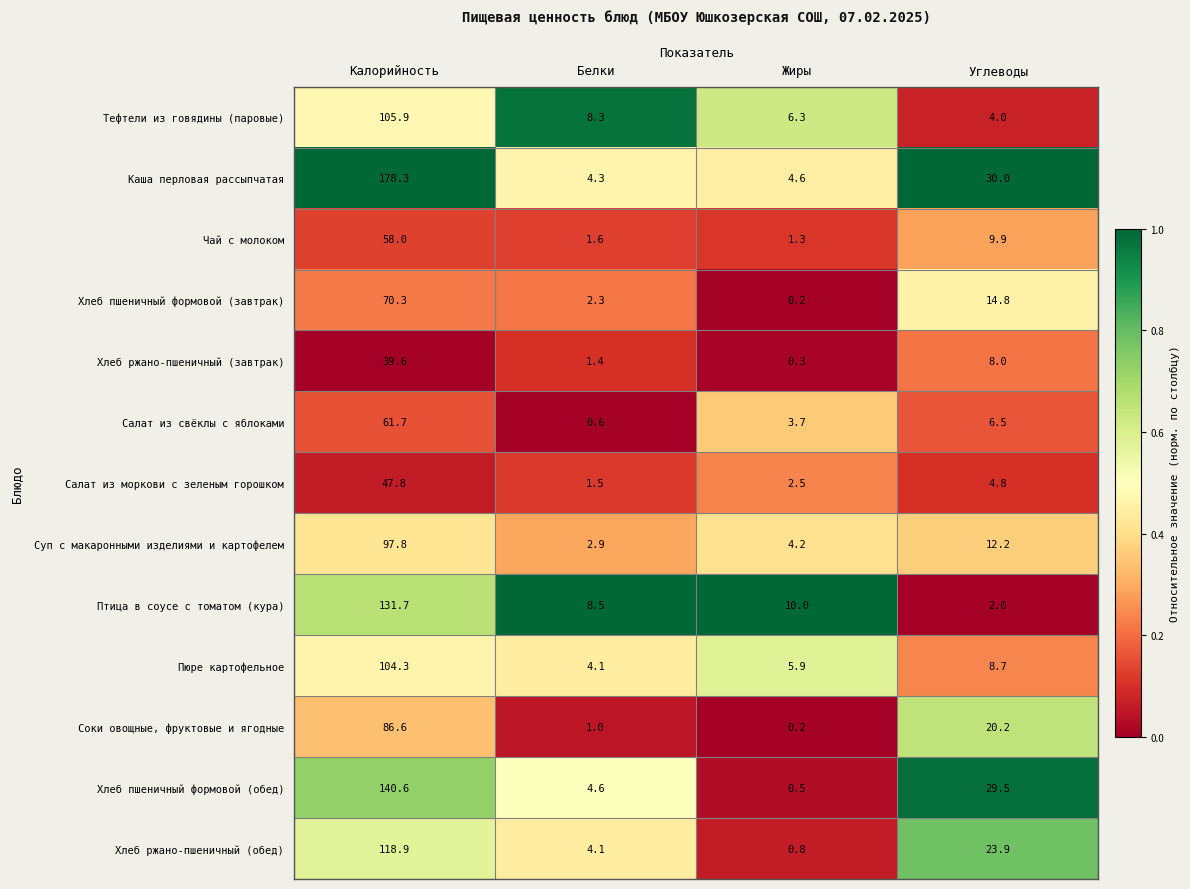

What is the approximate value of Пюре картофельное at Жиры?

5.9